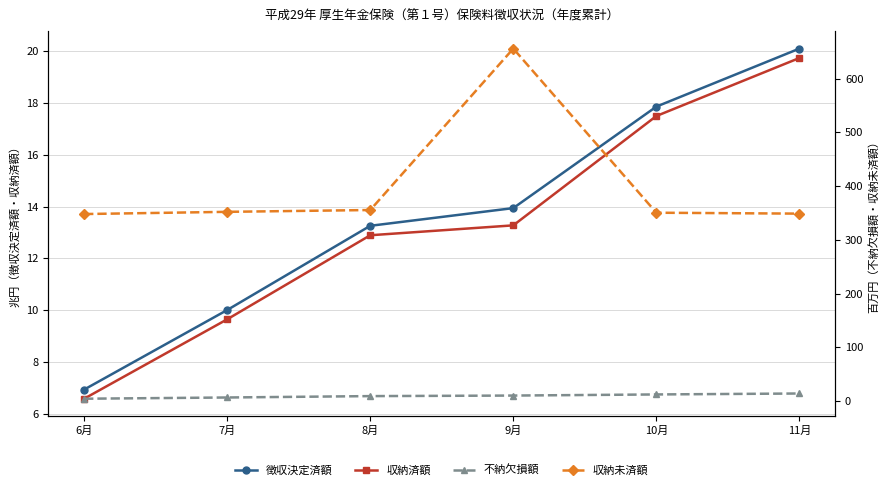

How many lines are shown in the chart?

4